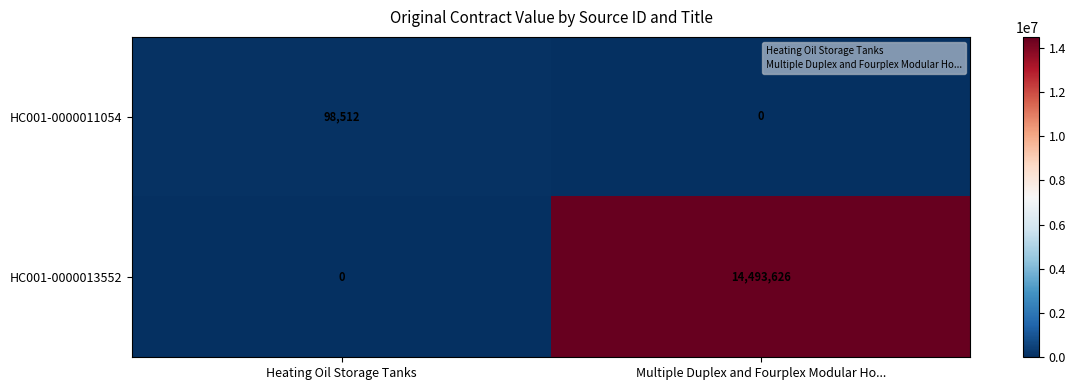

What is the difference between the maximum and minimum values in the HC001-0000011054 series?

98512